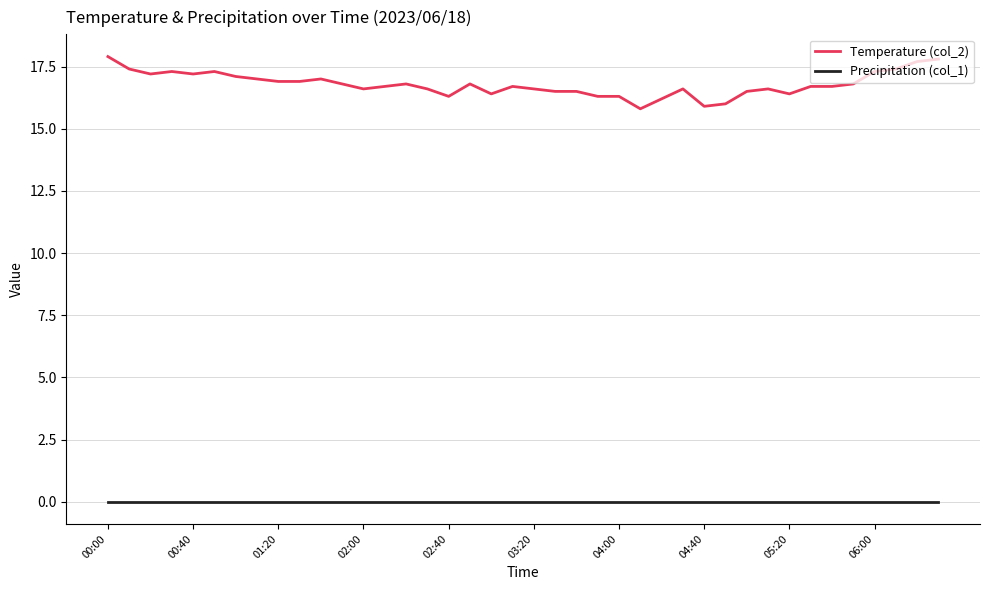

List the series in order of their overall mean, lowest first.

Precipitation (col_1), Temperature (col_2)